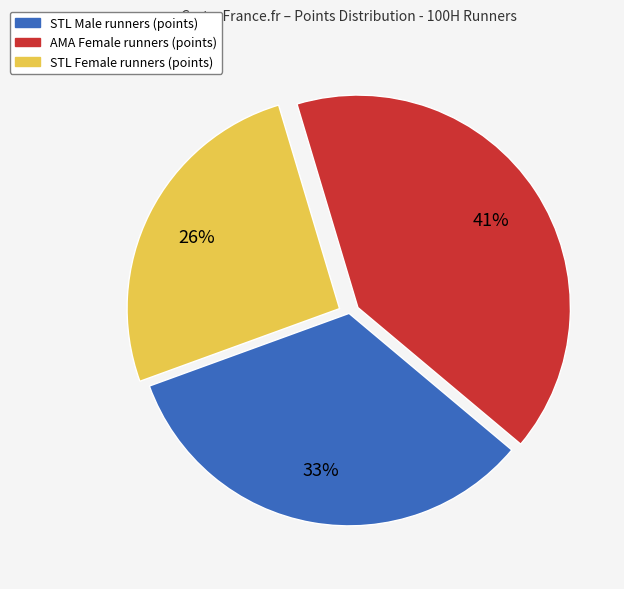

To the nearest percent, what is the difference between the largest and smallest slice percentages?

15%